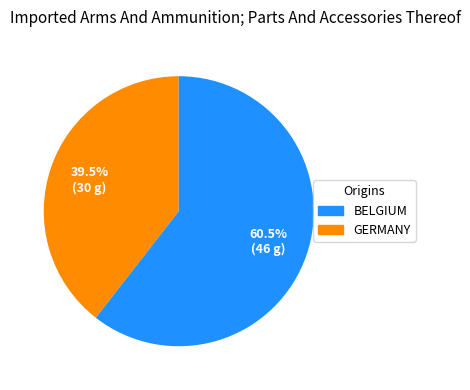

Does any single category account for the majority?

Yes